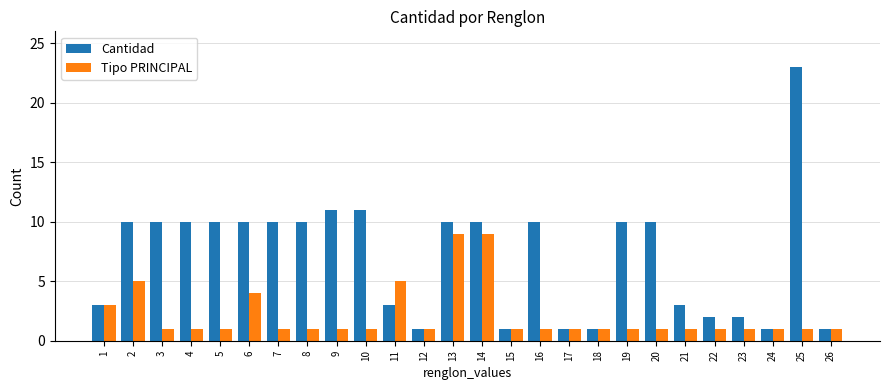

Which category has the highest value in the Cantidad series?

25